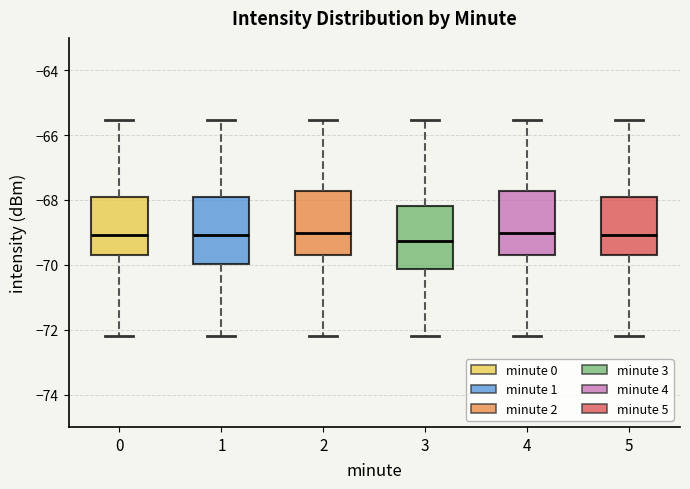

Reading left to right, transcribe this box plot: for each box, give where its median line is, the range the box spans, and where its two whiskers end, as read against the y-axis. The values are not printed on the chart, so give them approximately, as read against the axis.

0: median -69.0, box -69.6 to -67.8, whiskers -72.2 to -65.6
1: median -69.0, box -70.0 to -67.8, whiskers -72.2 to -65.6
2: median -69.0, box -69.6 to -67.8, whiskers -72.2 to -65.6
3: median -69.2, box -70.2 to -68.2, whiskers -72.2 to -65.6
4: median -69.0, box -69.6 to -67.8, whiskers -72.2 to -65.6
5: median -69.0, box -69.6 to -67.8, whiskers -72.2 to -65.6